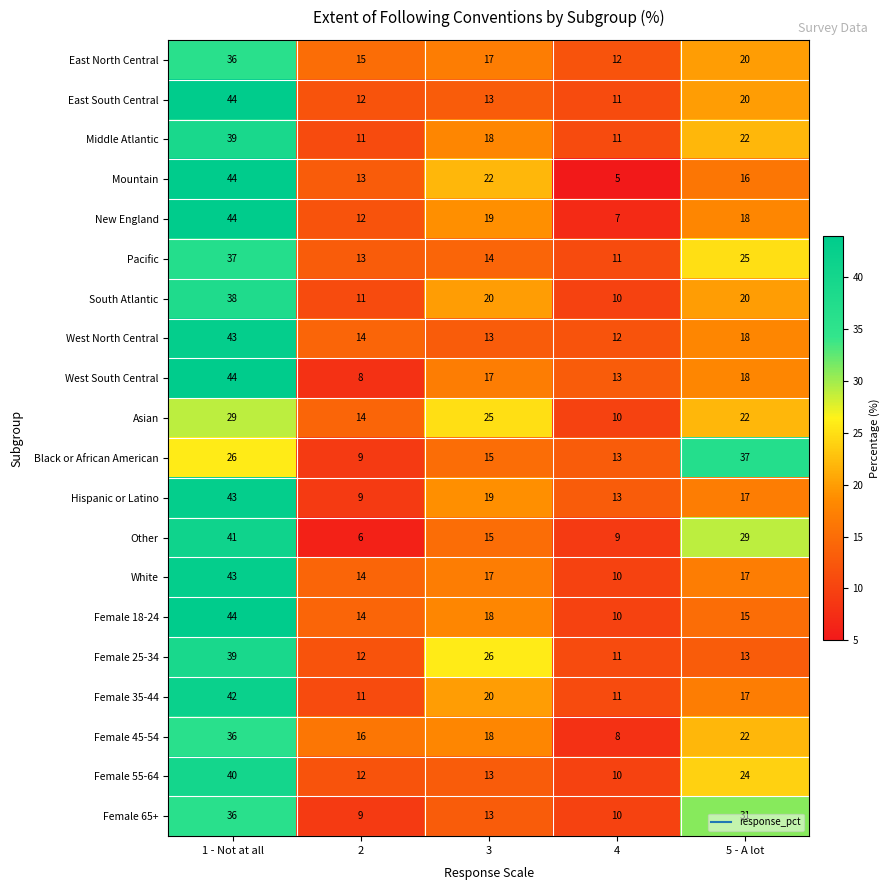

What is the average value of the White series?

20